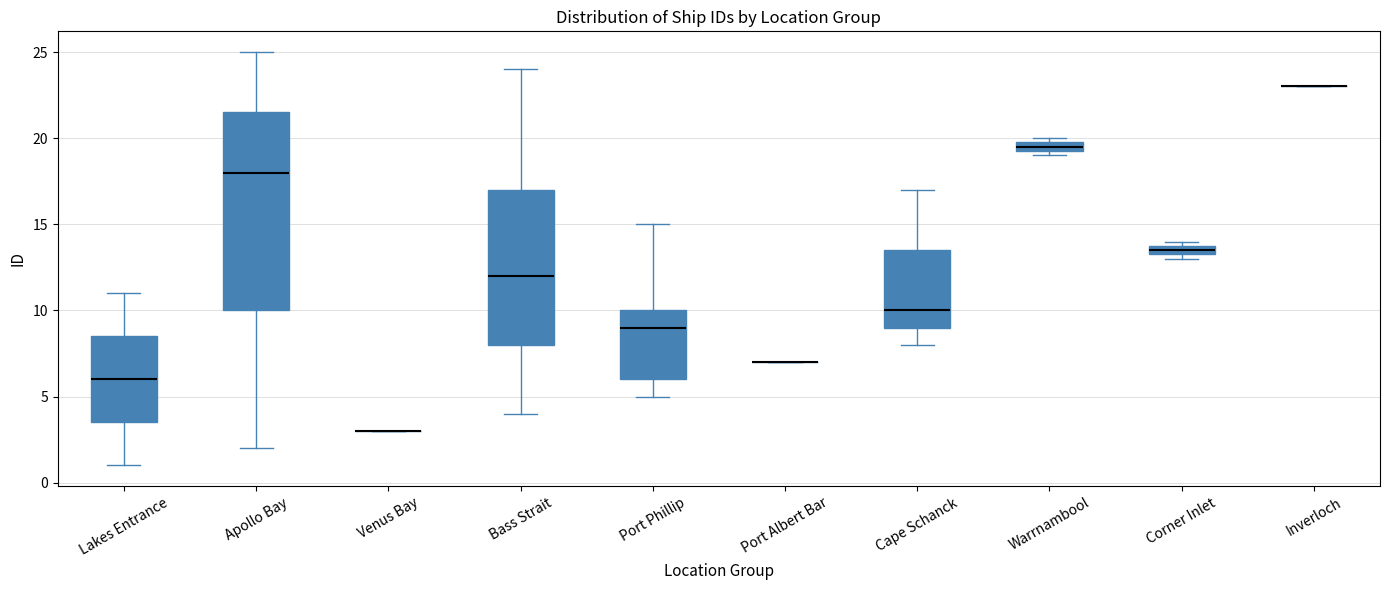

Which box is the tallest, from its lower edge to its upper edge?

Apollo Bay